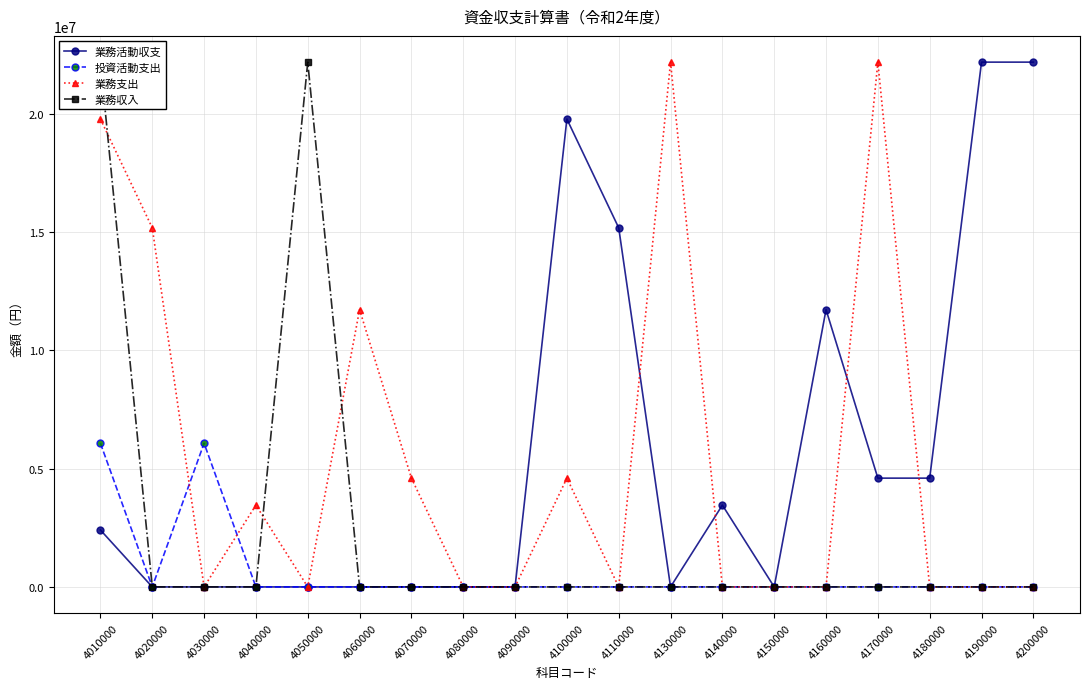

How many lines are shown in the chart?

4